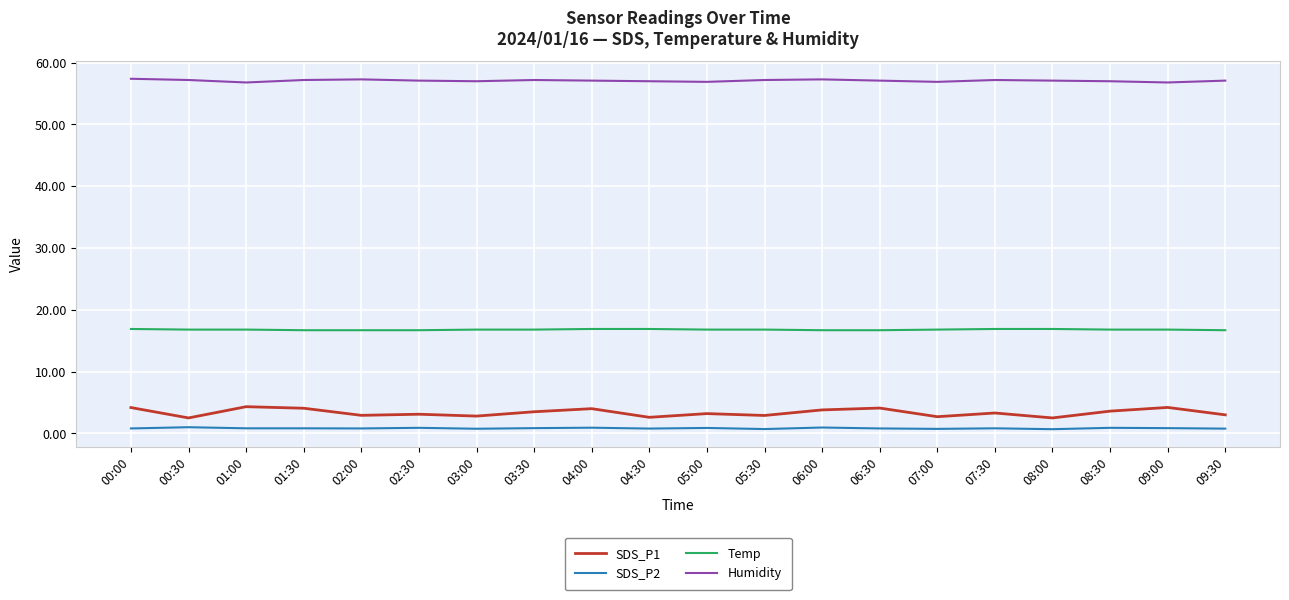

Which series has the largest range (max minus min)?

SDS_P1